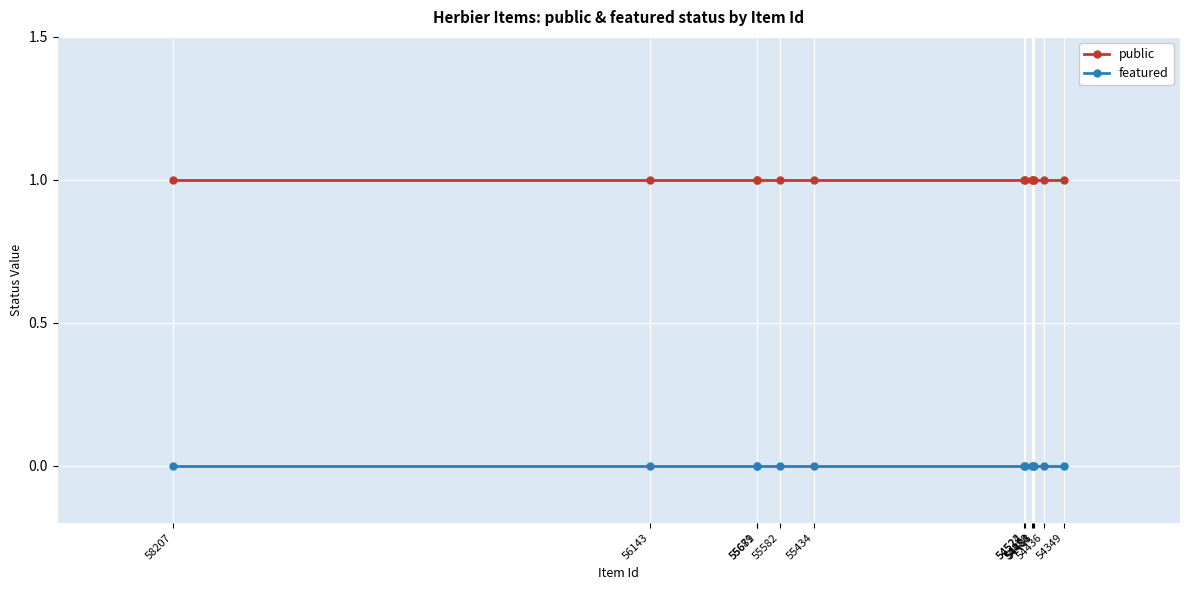

Rank the categories by public value from lowest to highest.

58207, 56143, 55681, 55679, 55582, 55434, 54524, 54522, 54488, 54484, 54483, 54436, 54349